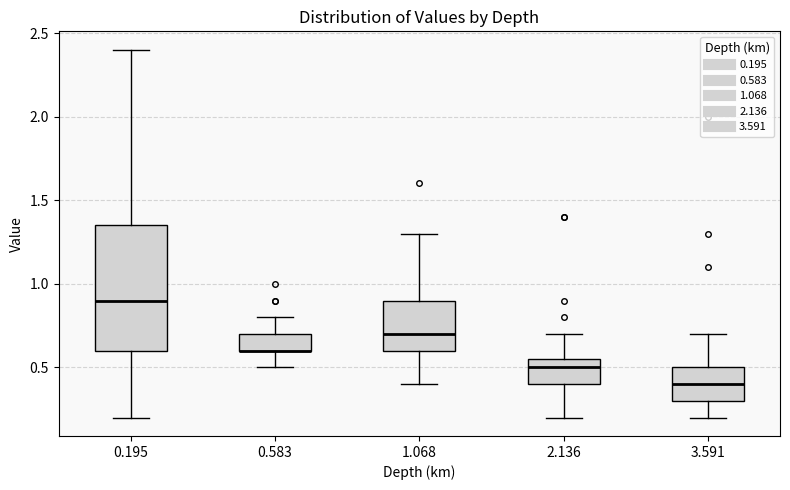

Where is the upper edge of the box at x = 2.136 on the y-axis? The values are not printed on the chart, so give them approximately, as read against the axis.

0.55